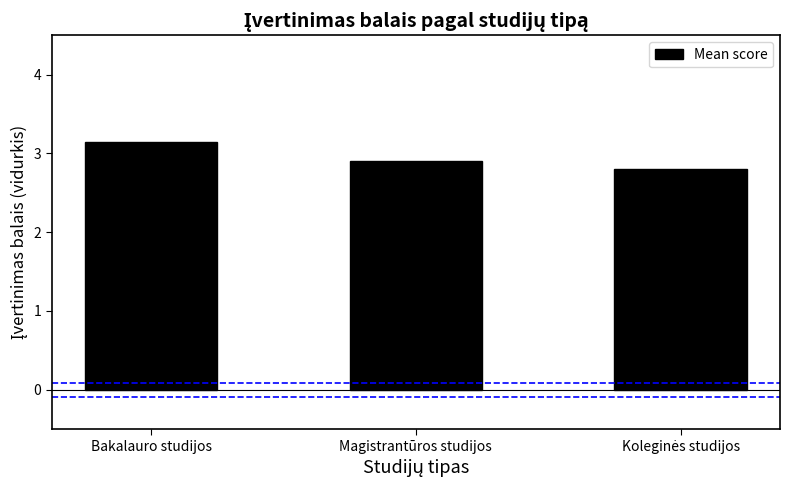

Which category has the highest value across all series?

Bakalauro studijos